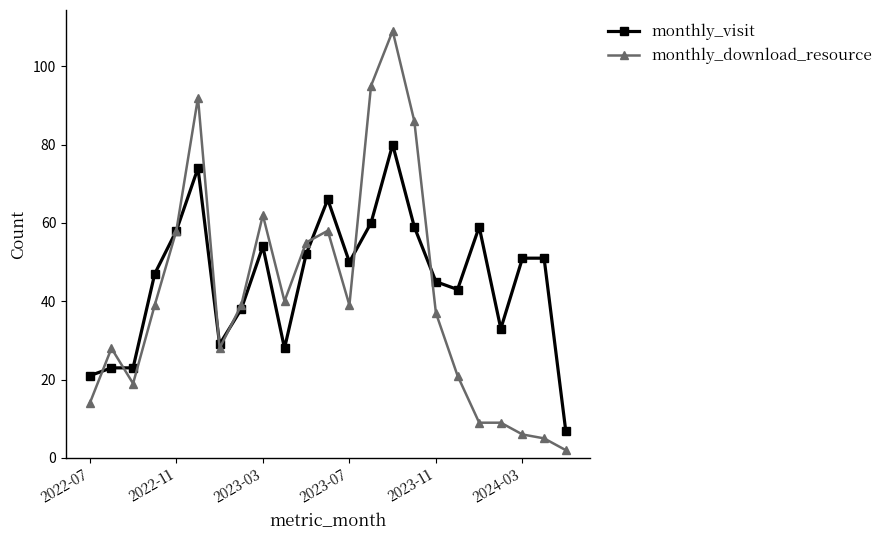

True or false: monthly_download_resource has more than 1 interior local peaks.

True